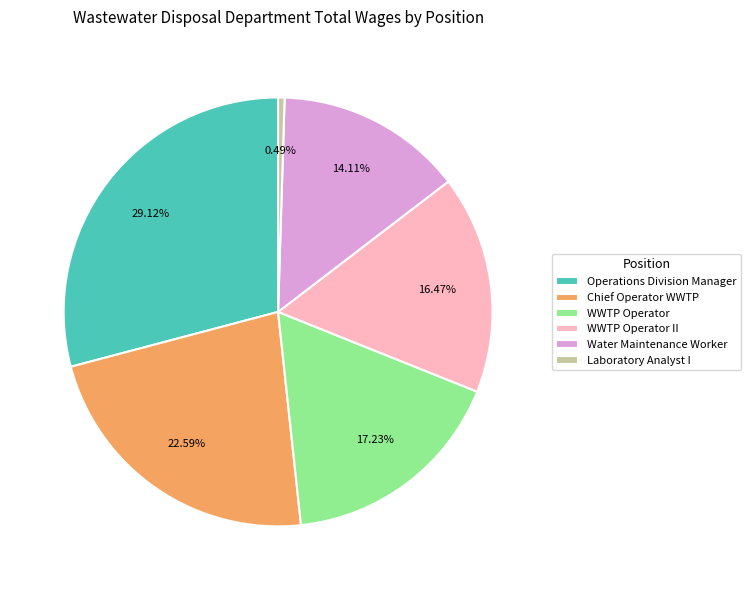

Which slice is the smallest?

Laboratory Analyst I